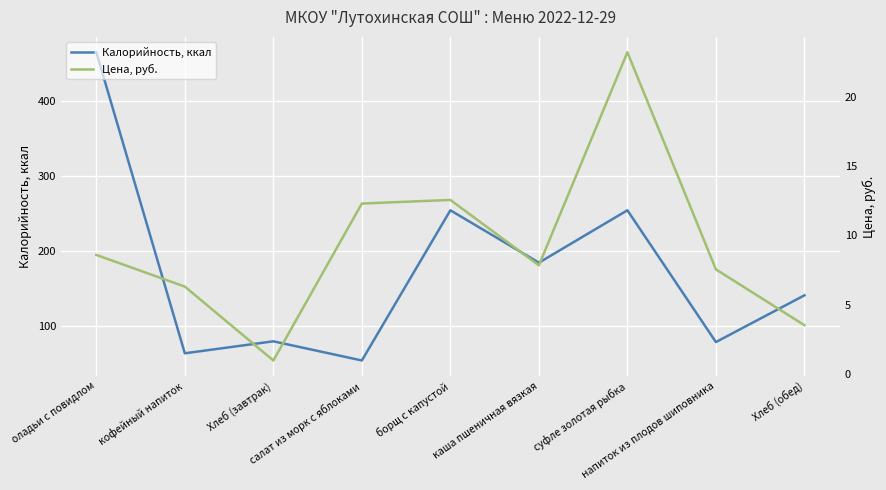

What is the lowest value of the Калорийность, ккал series?

53.4